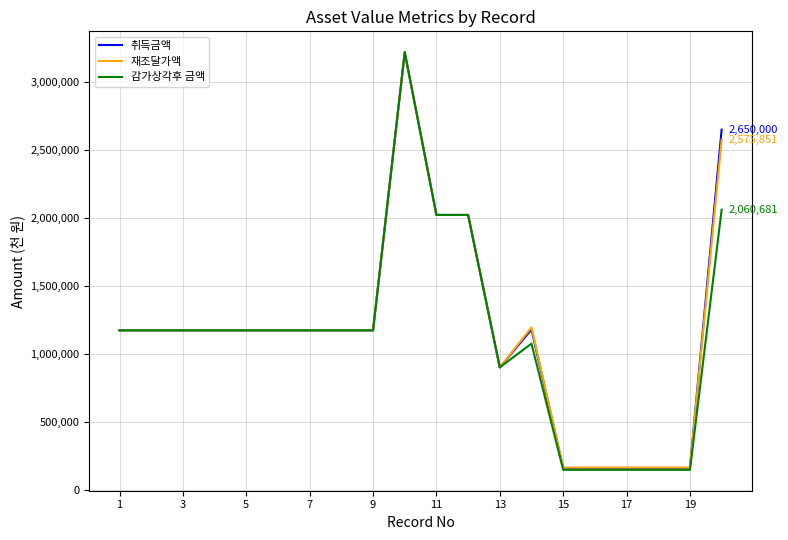

What is the minimum value shown in the chart?

145647